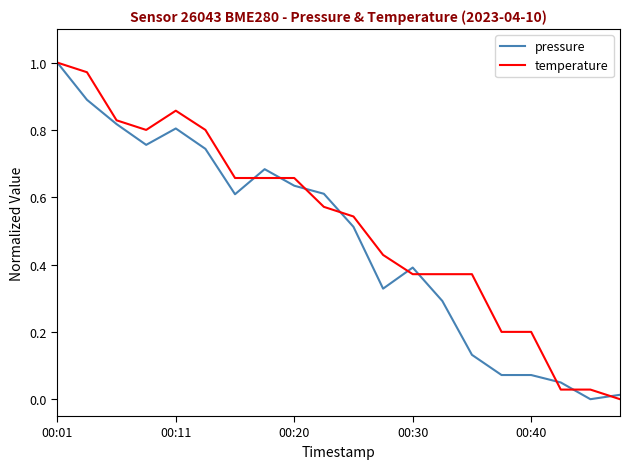

List the series in order of their overall mean, highest first.

temperature, pressure